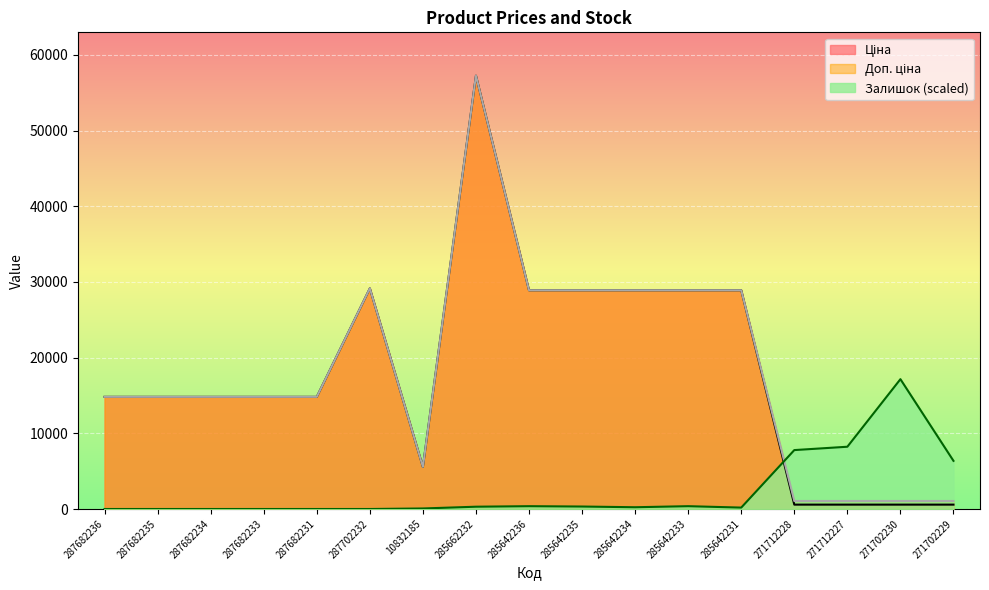

Which series has the largest range (max minus min)?

Ціна